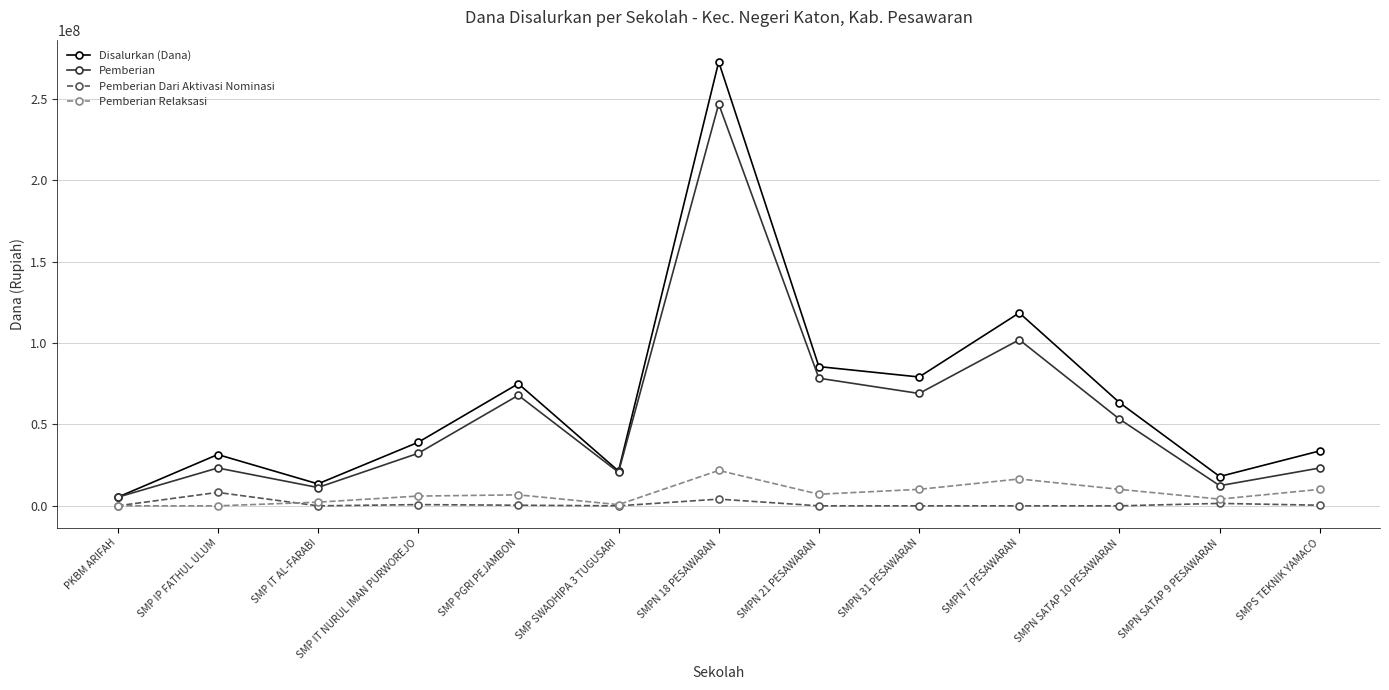

What is the sum of the Pemberian values at SMP IT AL-FARABI and SMP IP FATHUL ULUM?

34500000